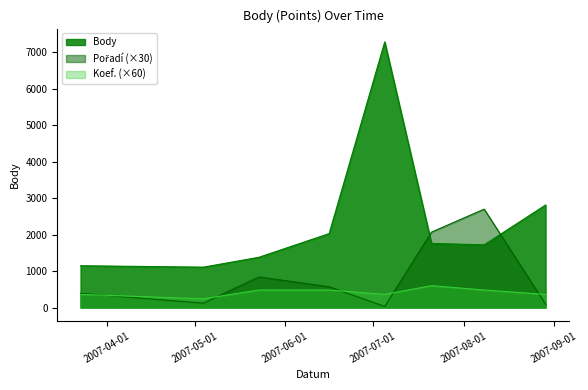

Reading right to left, transcribe all the data shown in this chart.

Pořadí: 90	90	2700	2070	30	570	840	120	390
Body: 2814	2814	1720	1760	7290	2029	1379	1108	1147
Koef.: 360	360	480	600	360	480	480	240	360